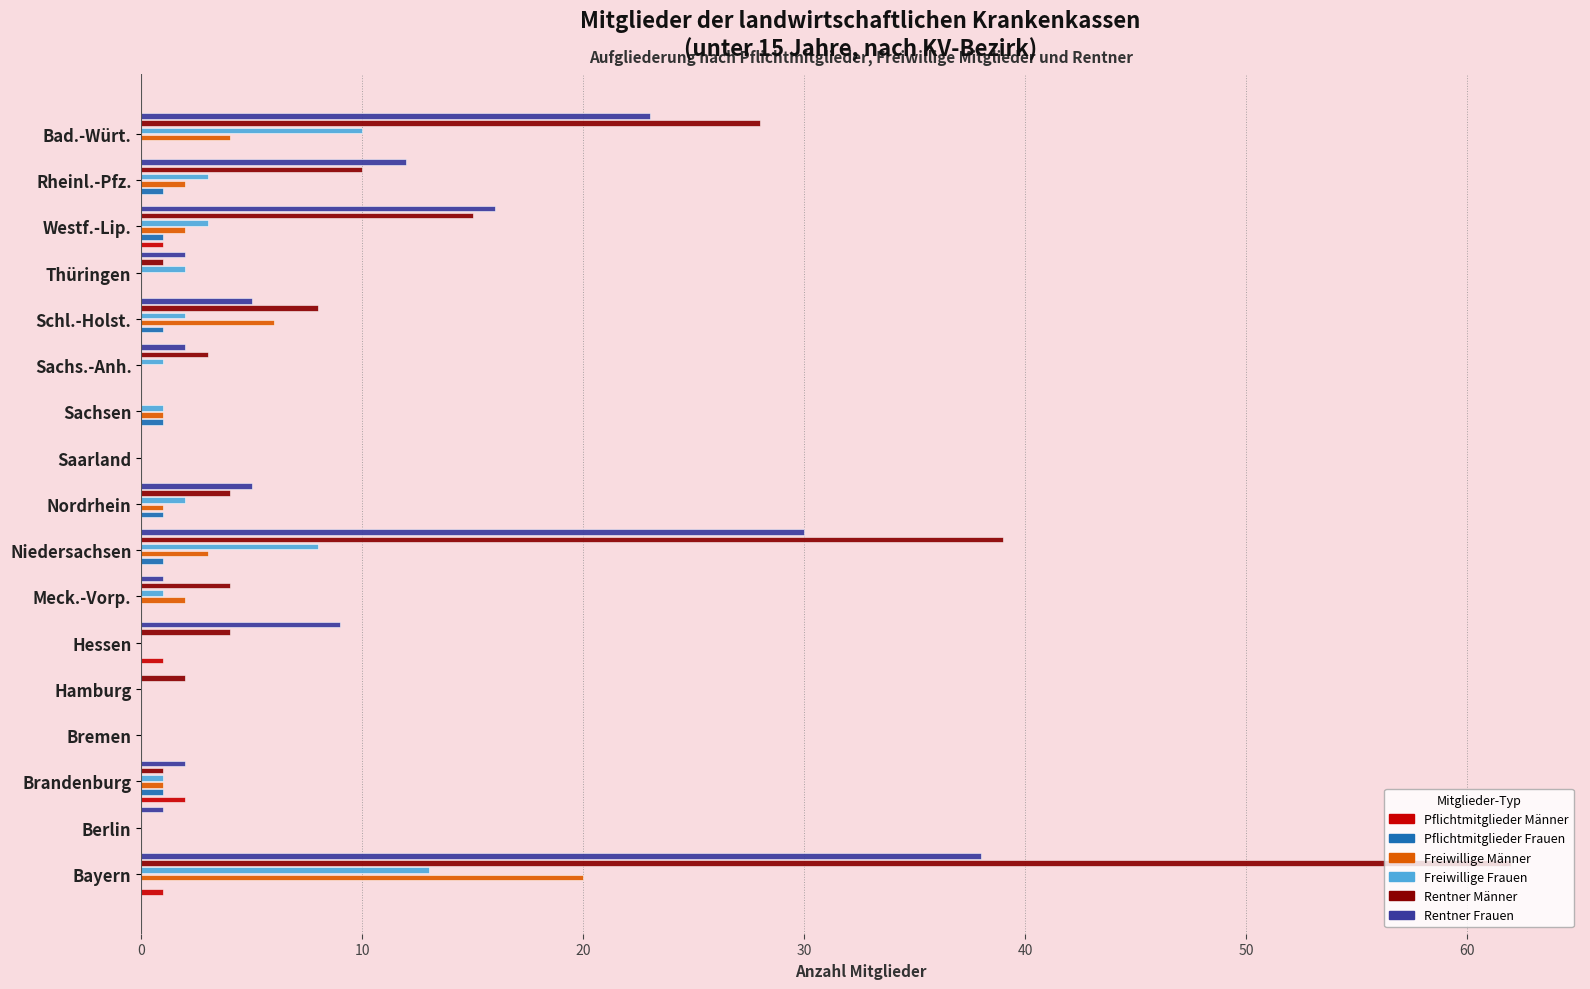

The value of Pflichtmitglieder Frauen at Hamburg is 0. True or false?

False